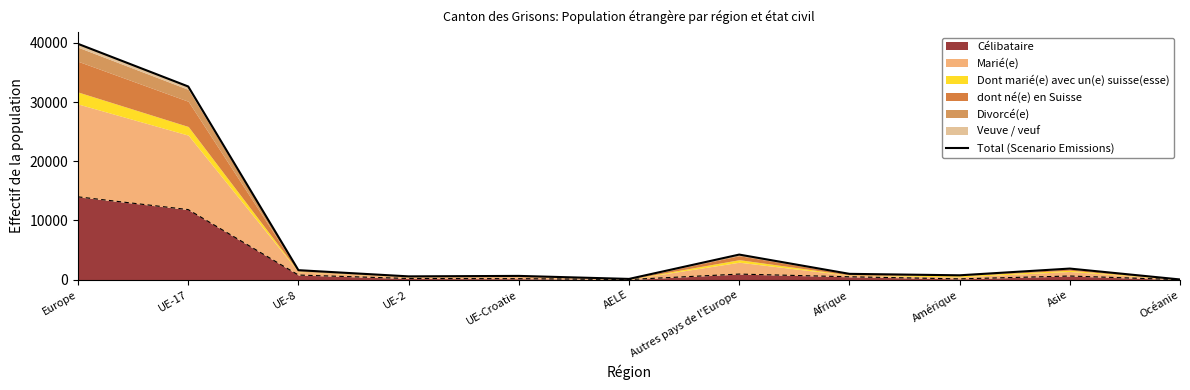

Is it true that the value at UE-8 is 493?

False